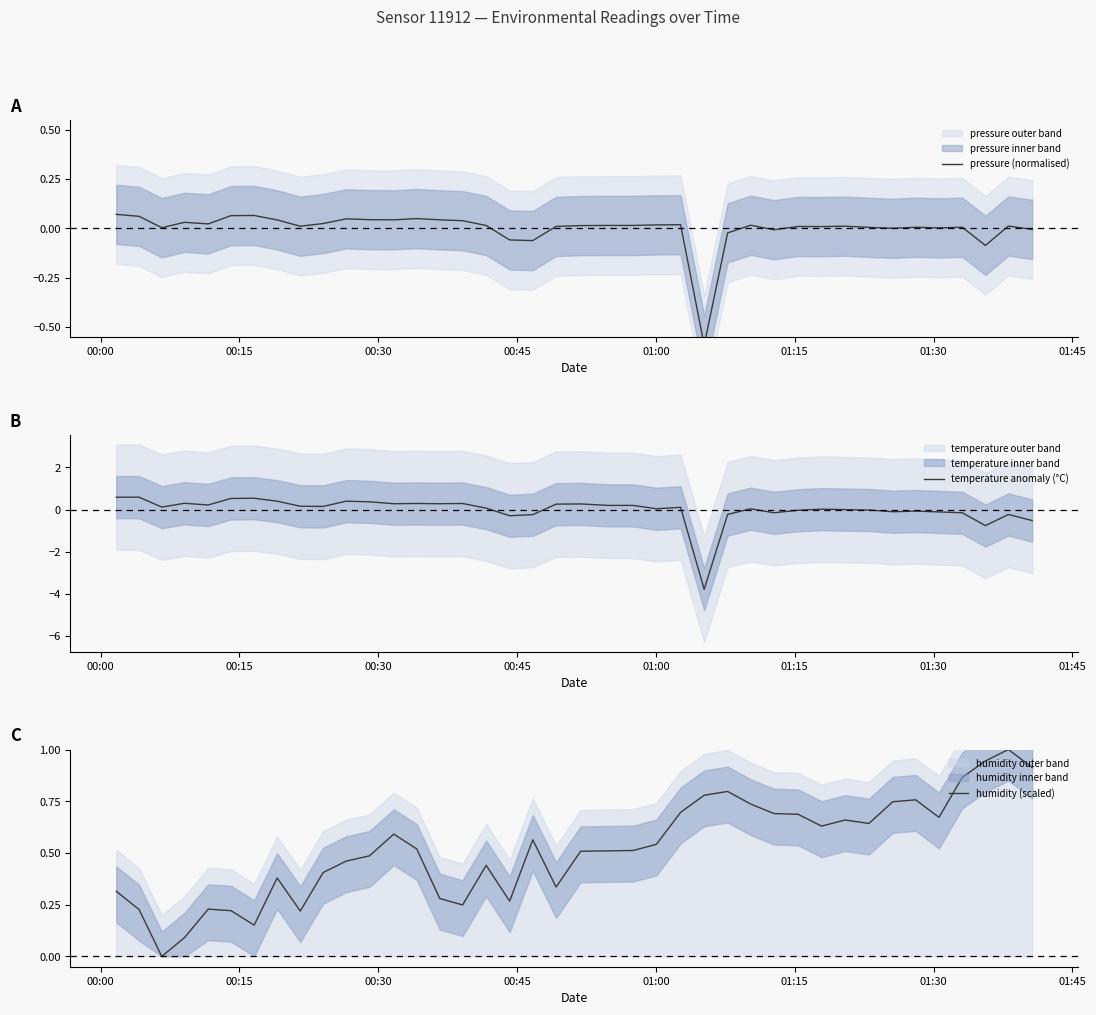

What is the lowest value of the temperature anomaly (°C) series?

-3.8